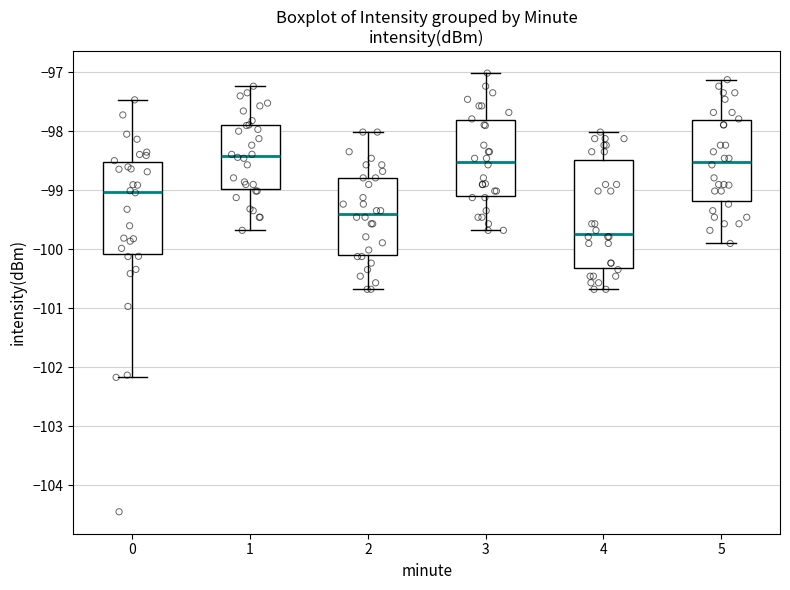

Reading left to right, read every box against the y-axis: the position of its median line, the range the box covers, and the ends of its whiskers. The values are not printed on the chart, so give them approximately, as read against the axis.

0: median -99.0, box -100.1 to -98.5, whiskers -102.2 to -97.5
1: median -98.4, box -99.0 to -97.9, whiskers -99.7 to -97.2
2: median -99.4, box -100.1 to -98.8, whiskers -100.7 to -98.0
3: median -98.5, box -99.1 to -97.8, whiskers -99.7 to -97.0
4: median -99.7, box -100.3 to -98.5, whiskers -100.7 to -98.0
5: median -98.5, box -99.2 to -97.8, whiskers -99.9 to -97.1